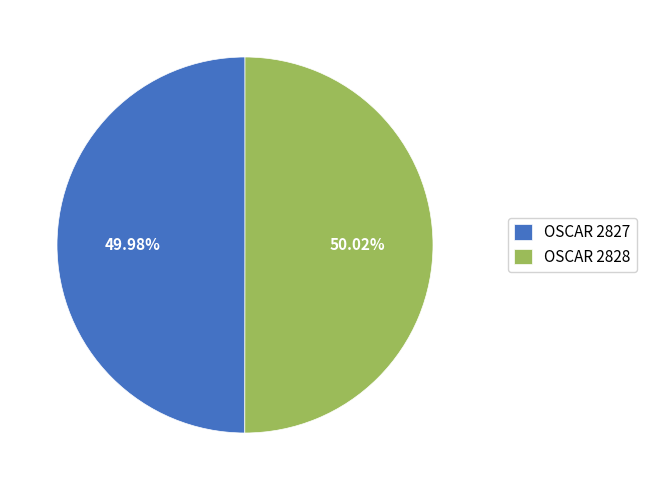

True or false: OSCAR 2827 accounts for 64% of the total.

False